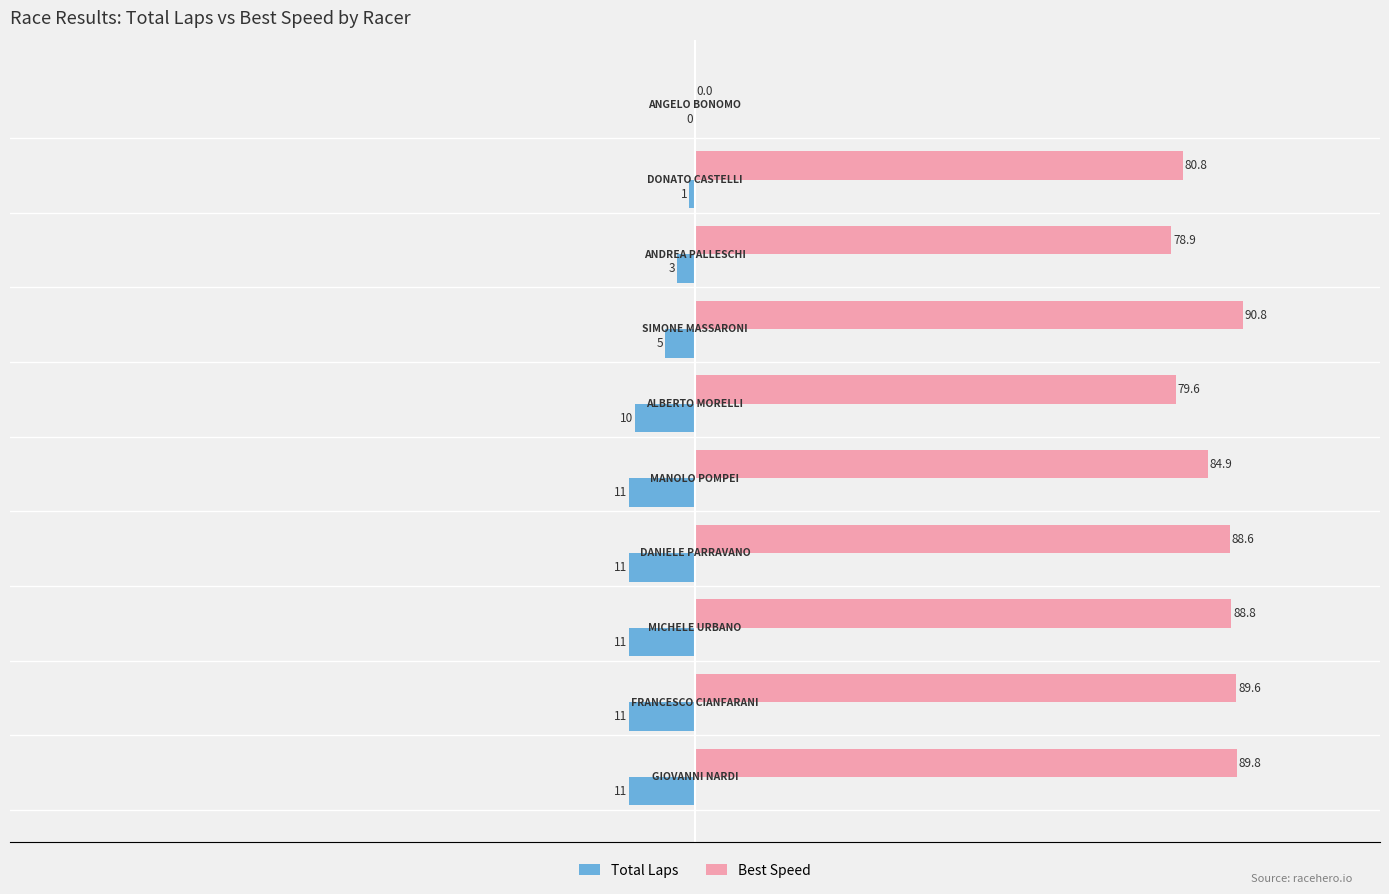

What is the maximum value for Best Speed?

90.8